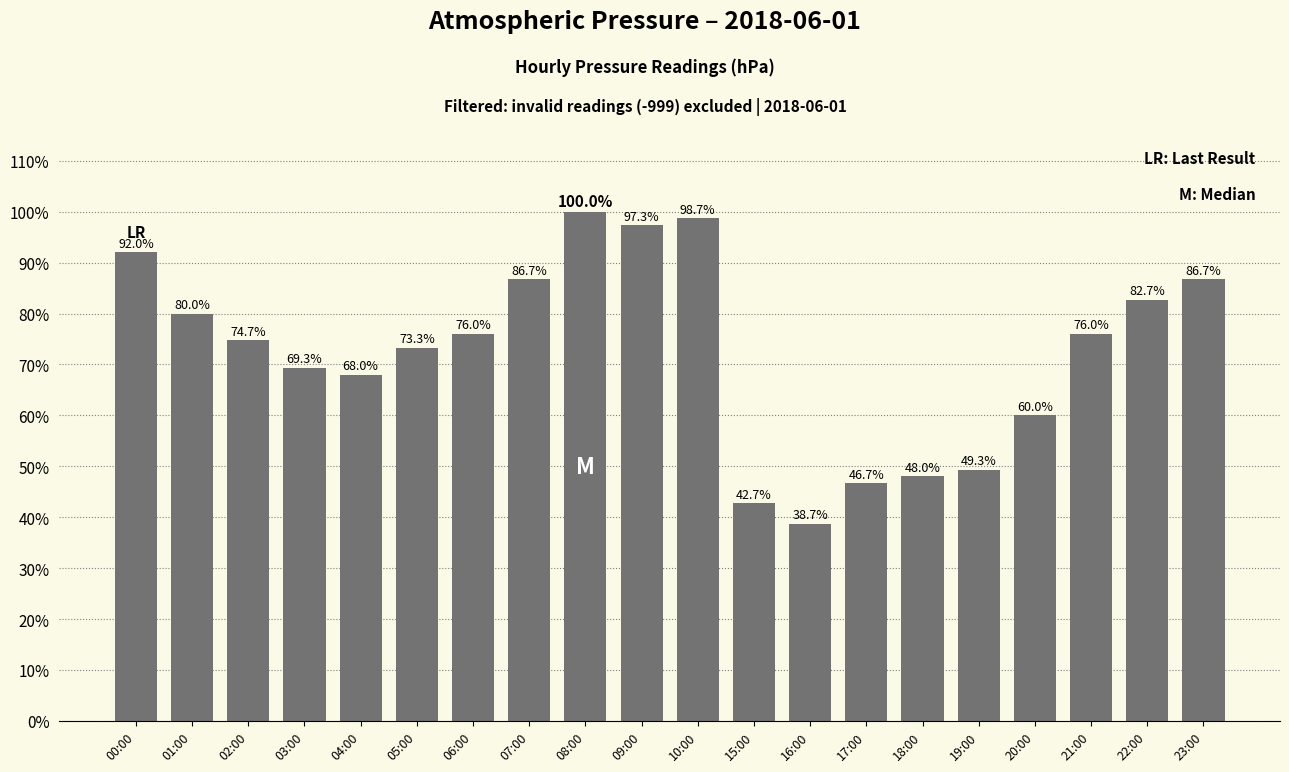

What is the change in value from 18:00 to 20:00?

+12.0